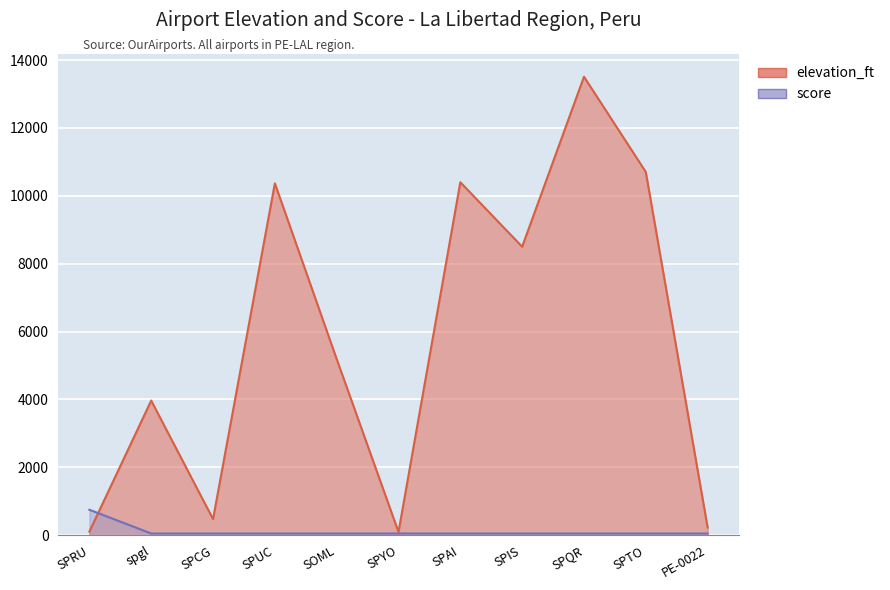

How many values in the score series exceed 50?

1